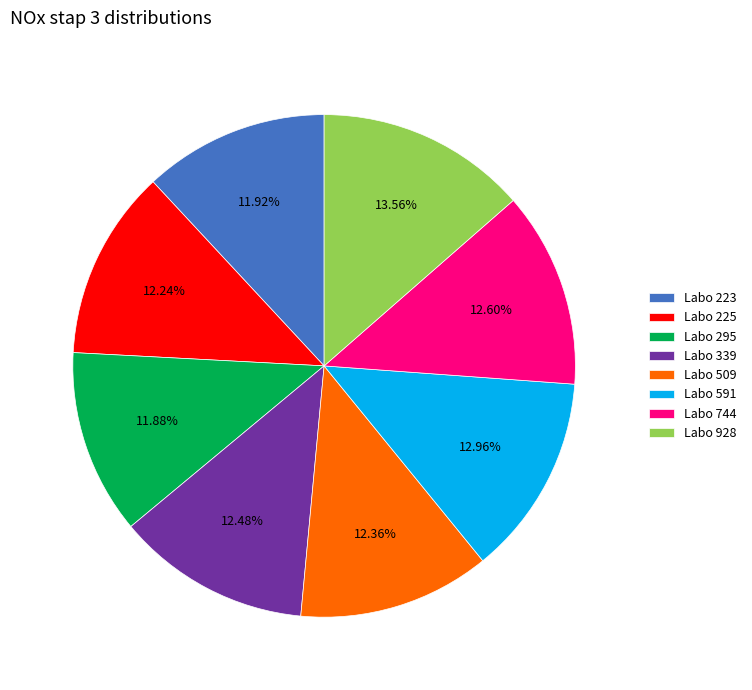

Which category has the biggest portion of the pie?

Labo 928